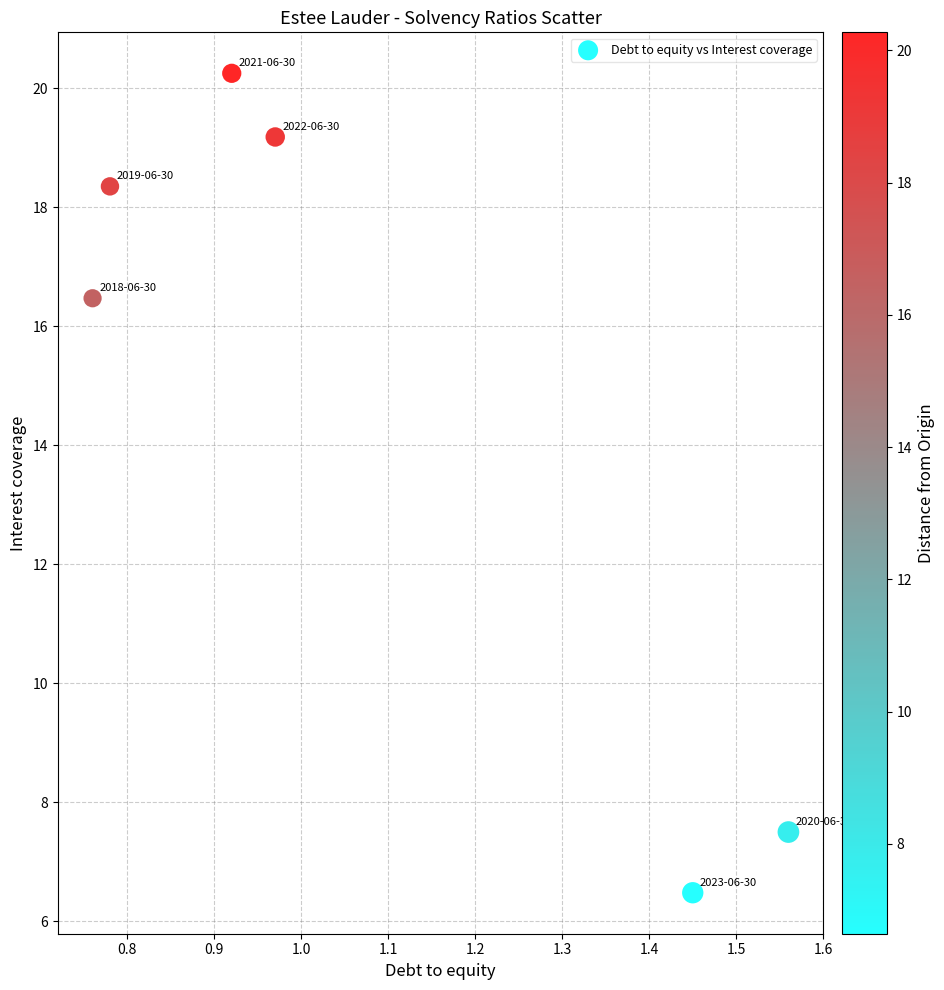

What Y value in the scatter plot is closest to 13?

16.5